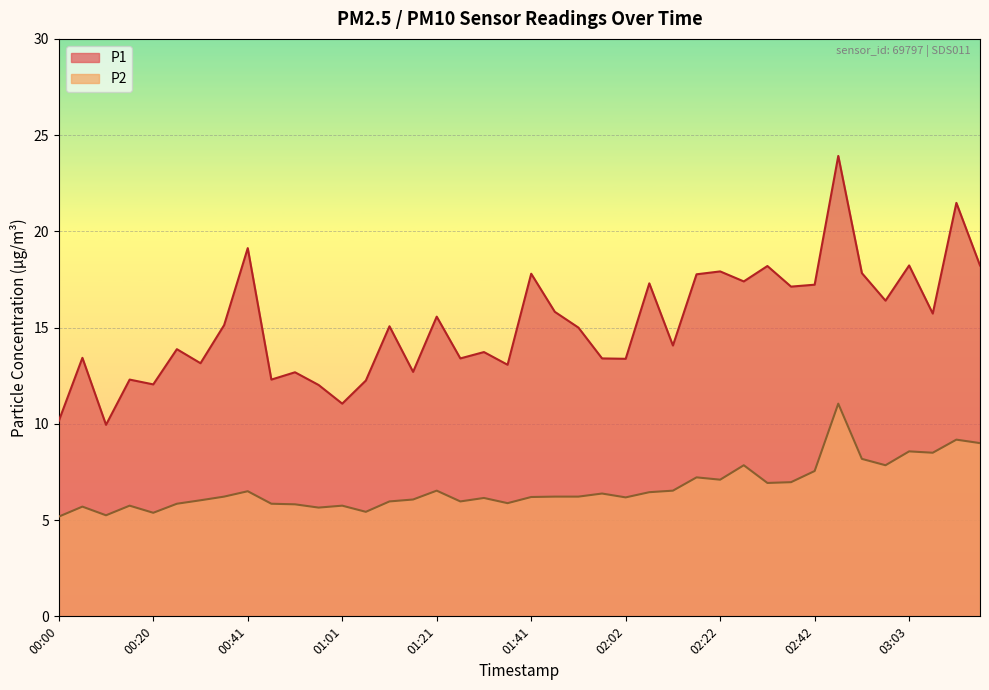

At which category is the sum across all series the highest?

02:47